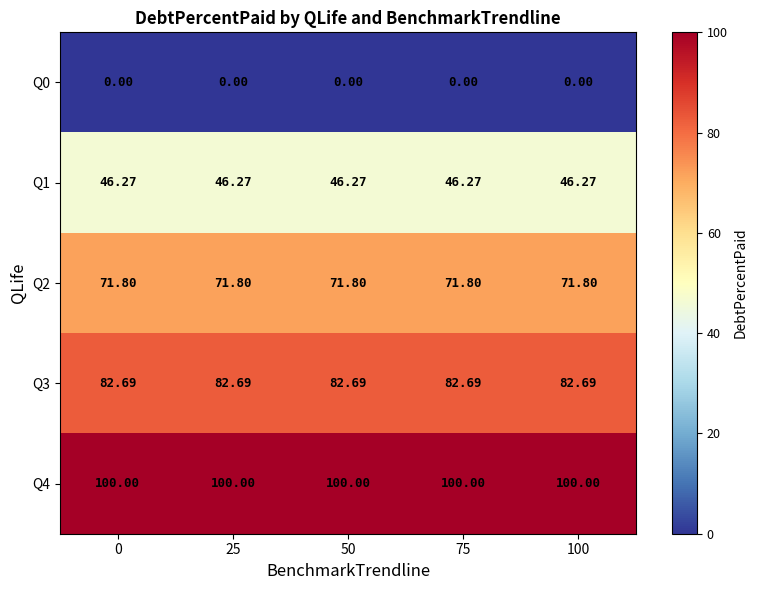

Is the value of Q3 at 75 greater than the value of Q4 at 50?

No